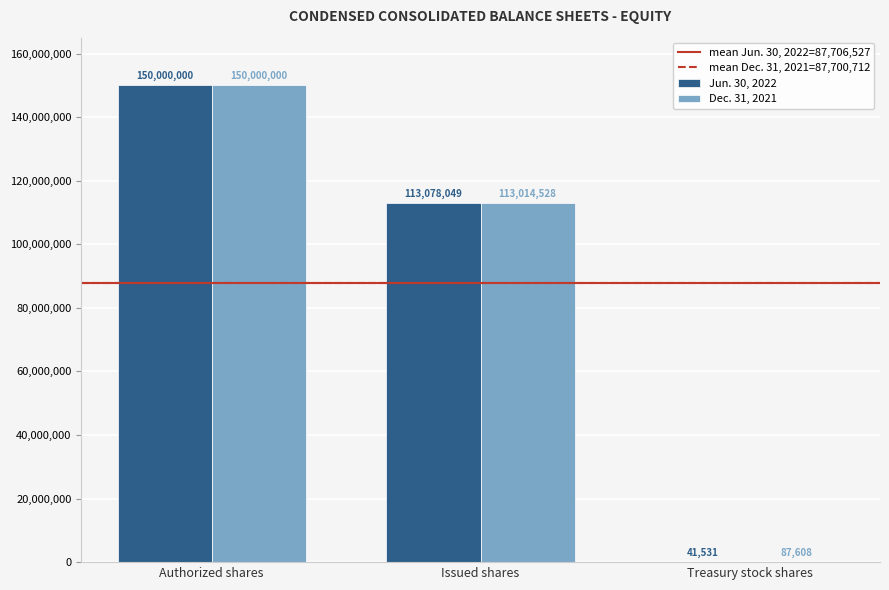

The value of Dec. 31, 2021 at Issued shares is 176139465. True or false?

False